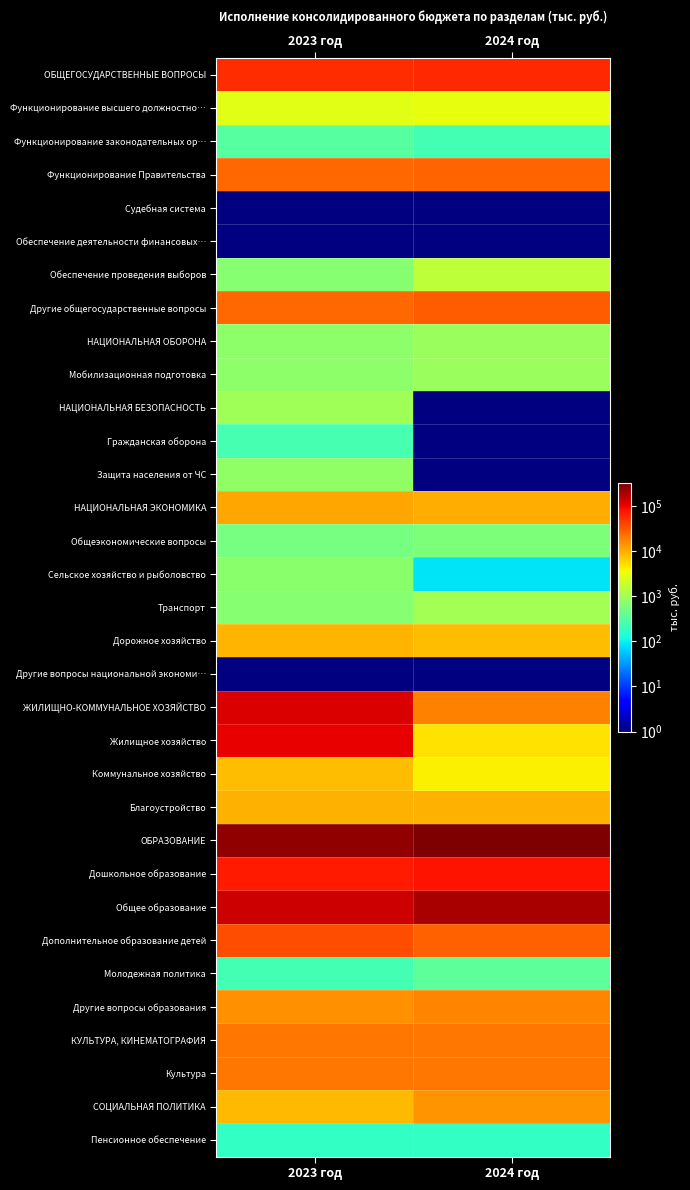

How many data points does each series have?

2